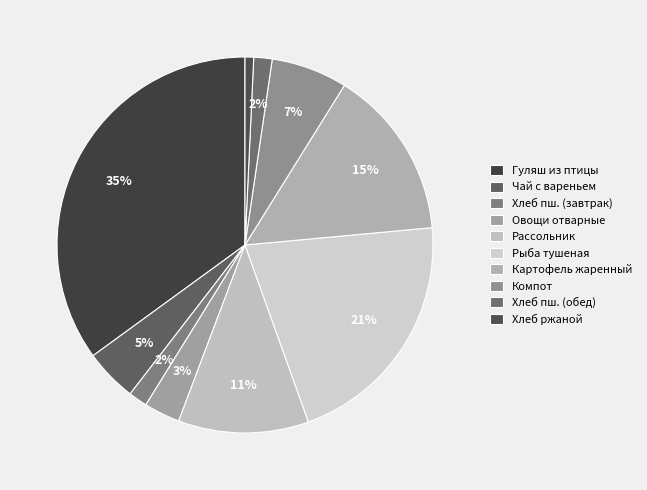

What is the change in value from Чай с вареньем to Хлеб ржаной?

-6.8